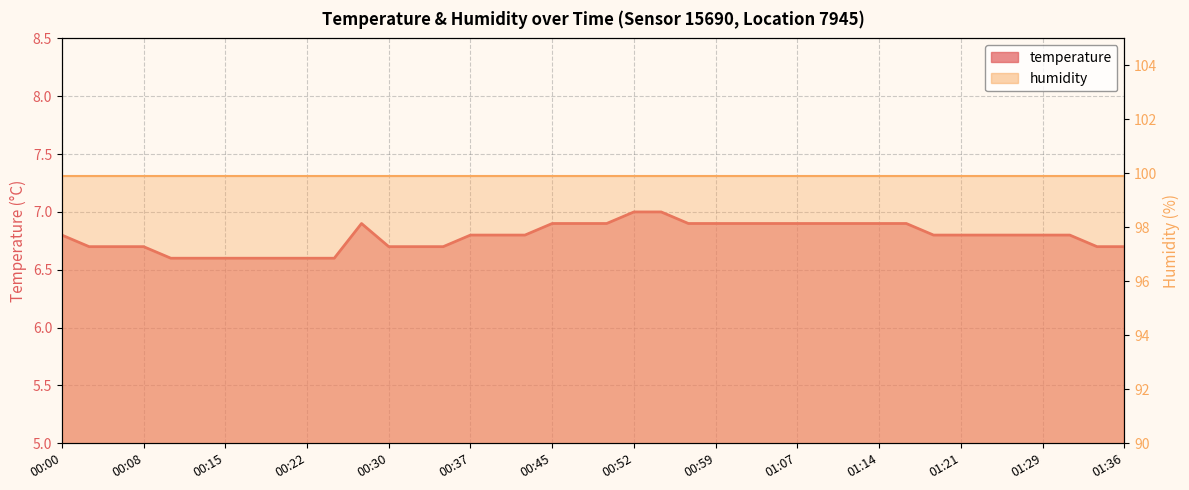

What is the maximum value shown in the chart?

7.0